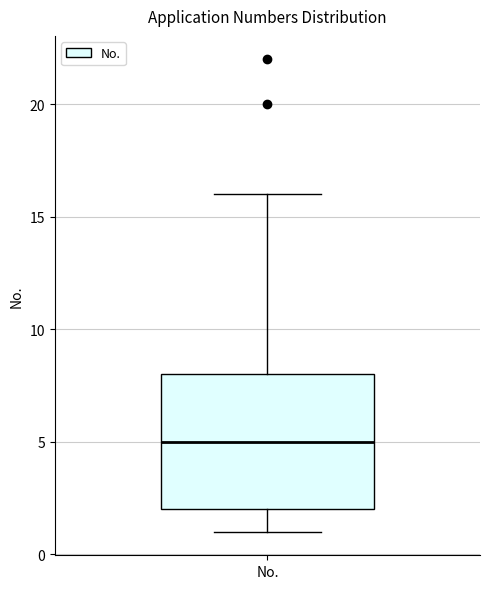

Where is the lower edge of the box for No. on the y-axis? The values are not printed on the chart, so give them approximately, as read against the axis.

2